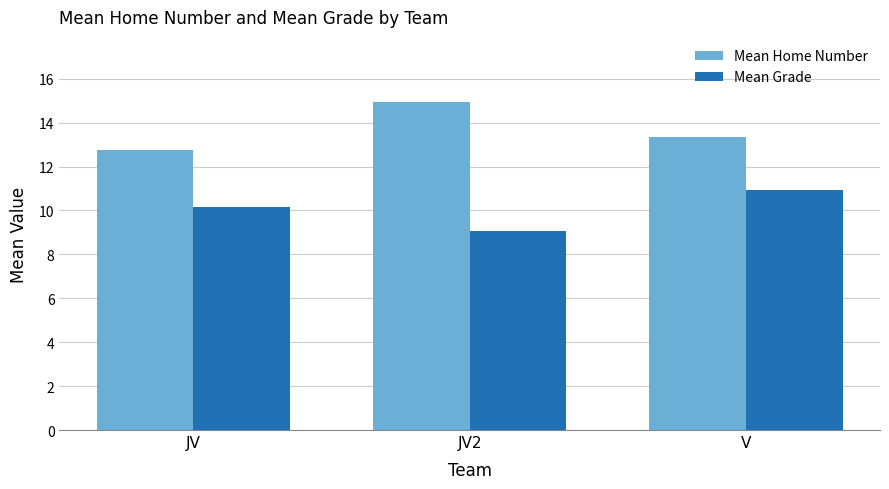

What is the difference between the highest and lowest values at JV?

2.6